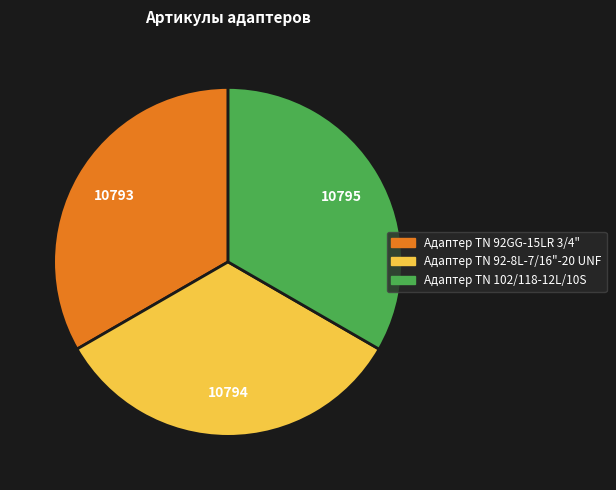

Do Адаптер TN 92-8L-7/16"-20 UNF and Адаптер TN 92GG-15LR 3/4" together represent more than half of the pie?

Yes